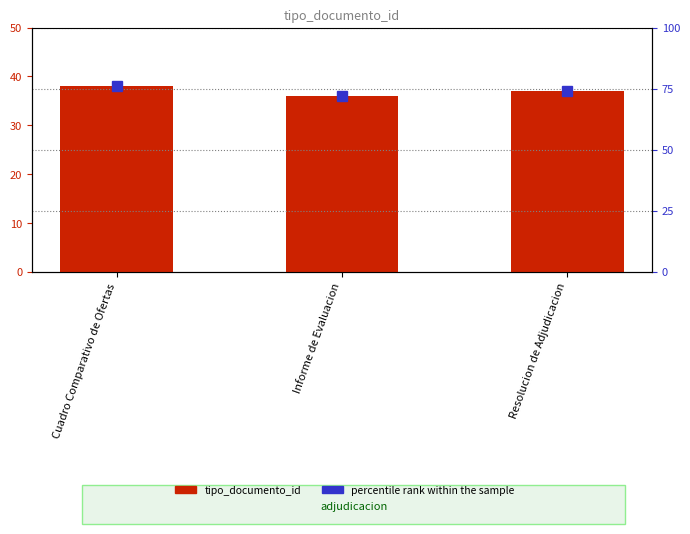

Is the value of tipo_documento_id at Cuadro Comparativo de Ofertas greater than the value of percentile rank within the sample at Informe de Evaluacion?

No